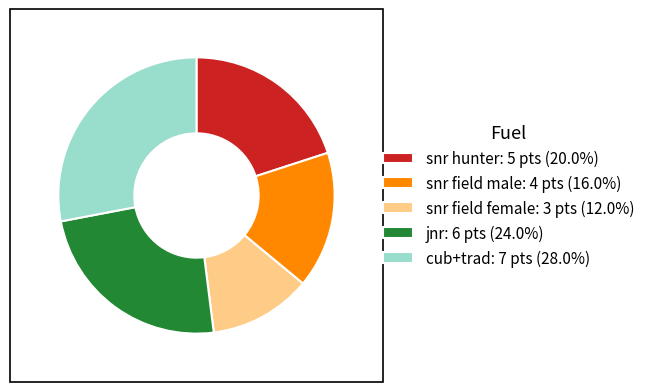

Is there a majority slice in this chart?

No